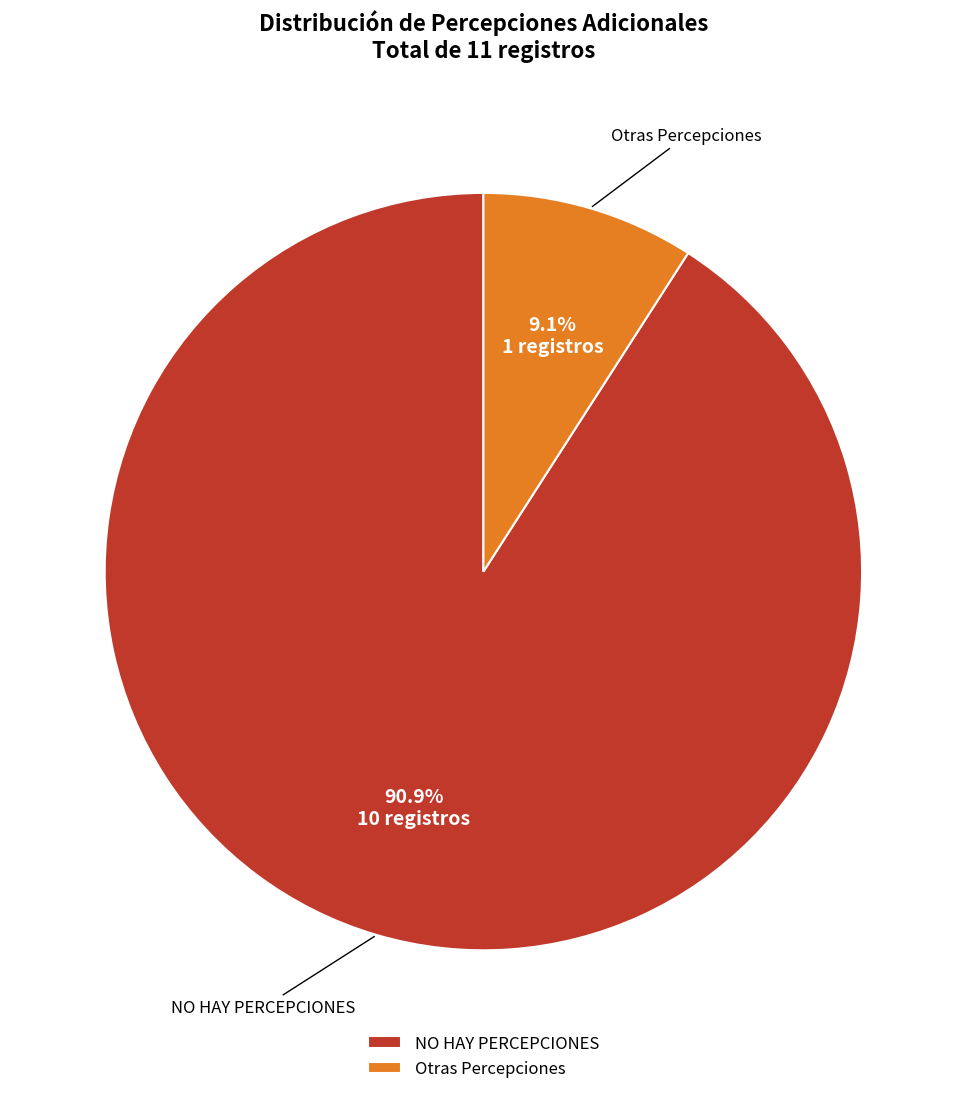

Approximately how many times larger is the value at NO HAY PERCEPCIONES compared to Otras Percepciones?

10.0